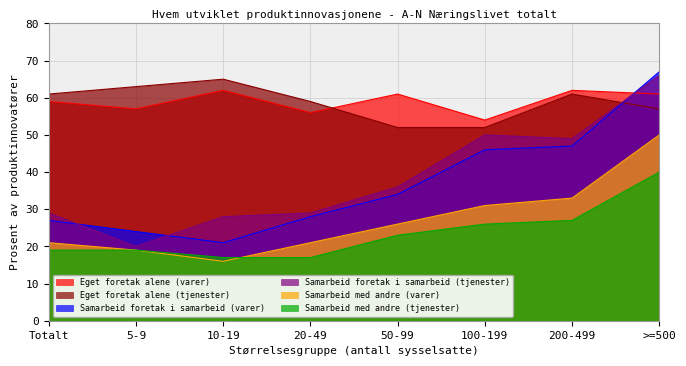

Between 200-499 and Totalt, which is larger?

200-499